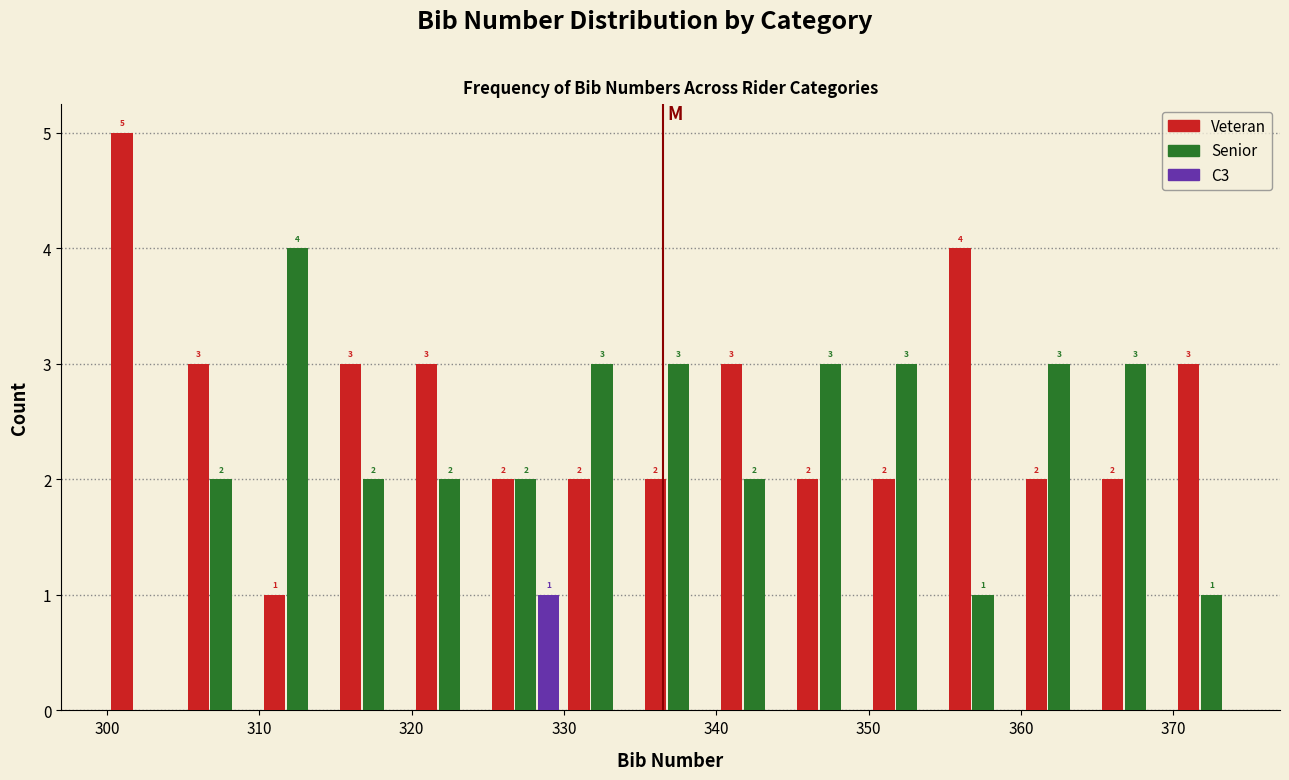

In the Veteran series, which range on the x-axis has the tallest bar?

300 to 305